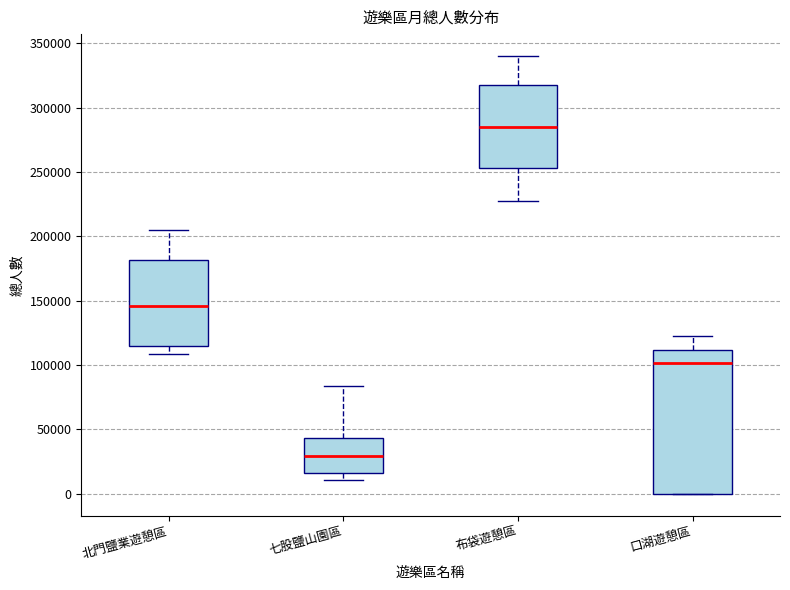

Which box is the tallest, from its lower edge to its upper edge?

口湖遊憩區